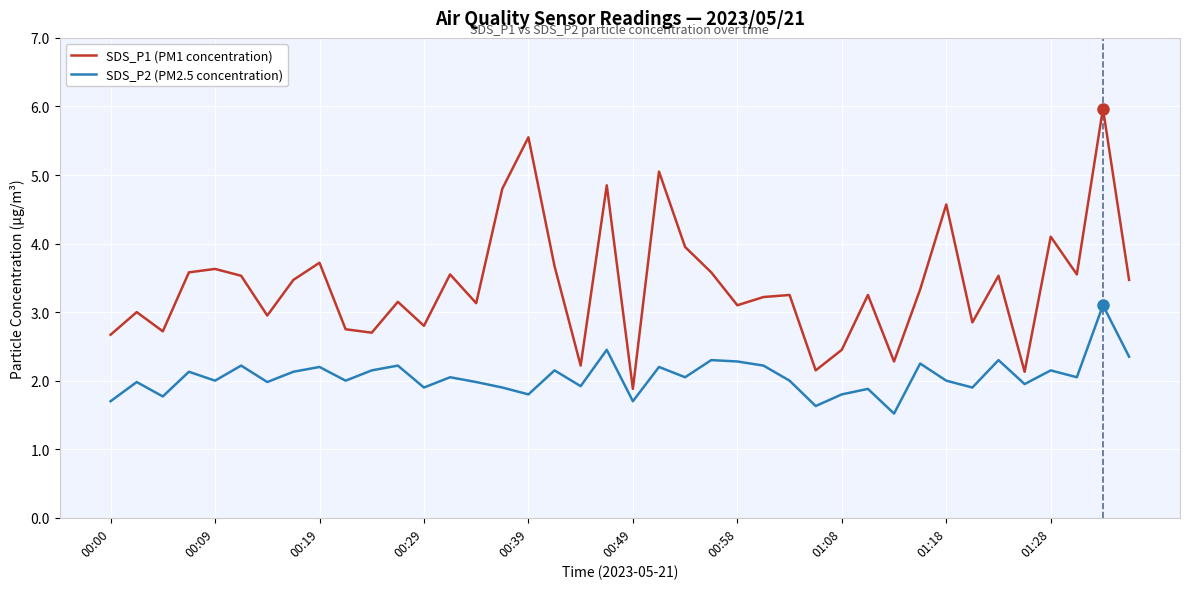

Which series has the largest range (max minus min)?

SDS_P1 (PM1 concentration)